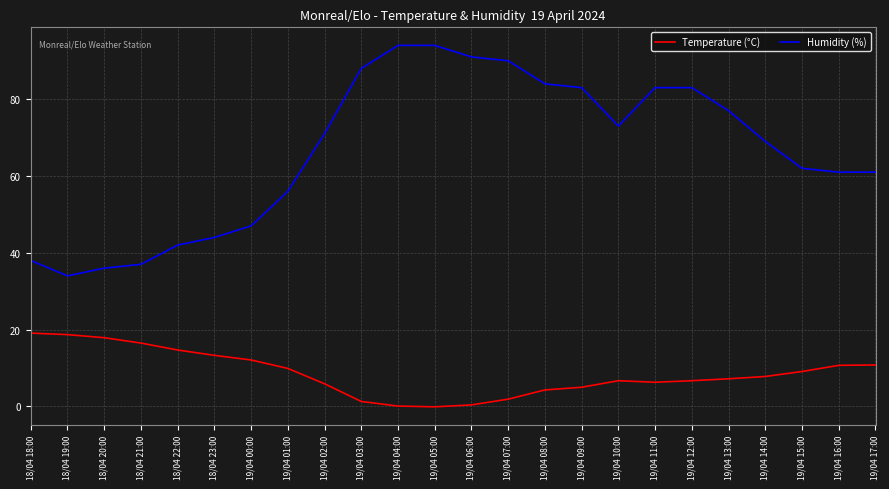

The value of Humidity (%) at 19/04 17:00 is 61.0. True or false?

True